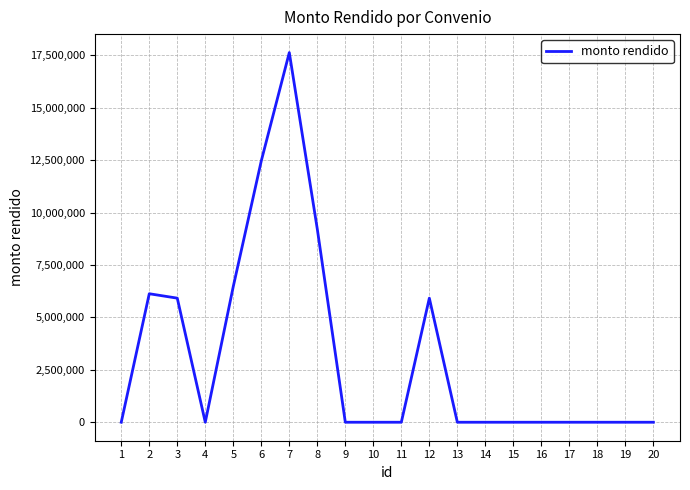

What is the difference between the maximum and minimum values?

17632785